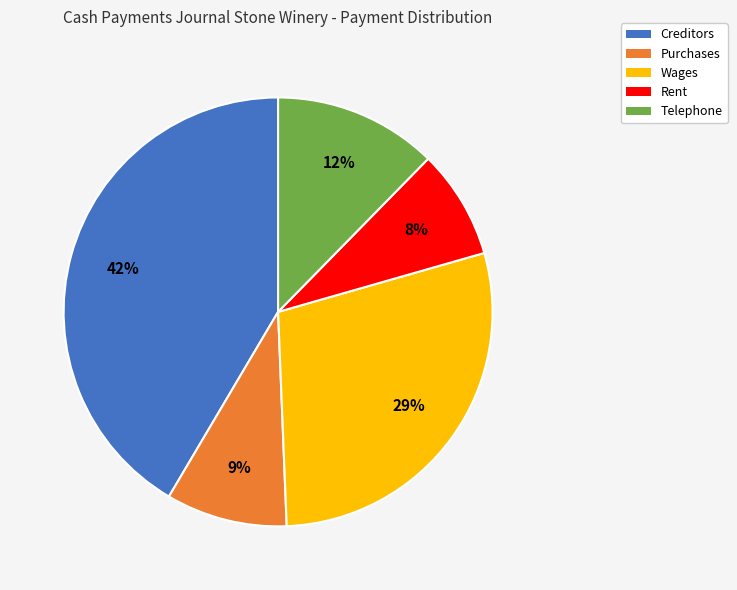

How many segments does this pie chart have?

5